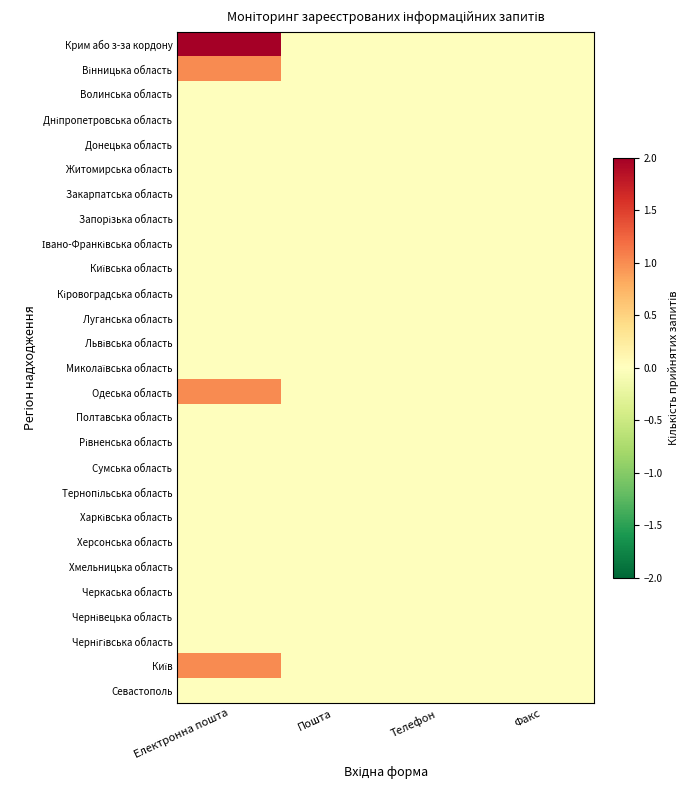

Which series has the widest spread of values?

Крим або з-за кордону